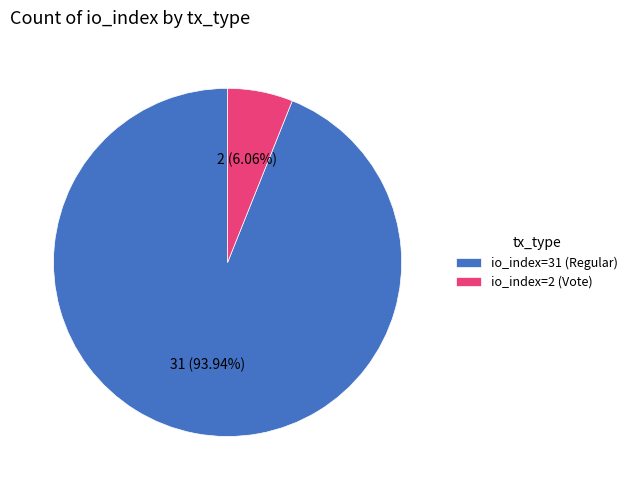

Combined, do io_index=31 (Regular) and io_index=2 (Vote) account for over 50%?

Yes